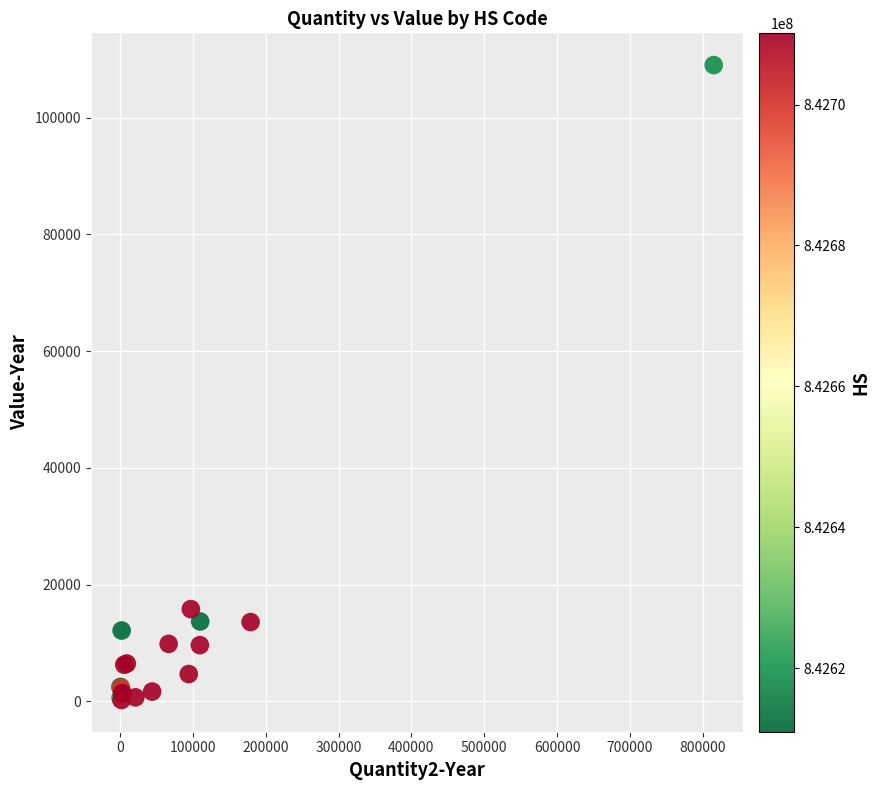

What Y value in the scatter plot is closest to 54619?

15781